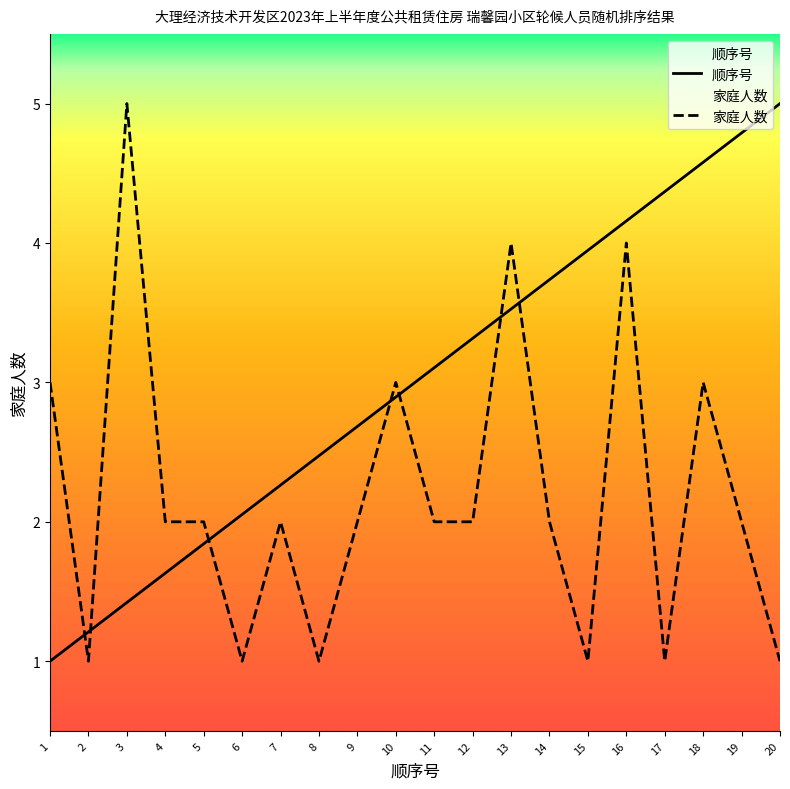

How many values in the 家庭人数 series are below 2?

6